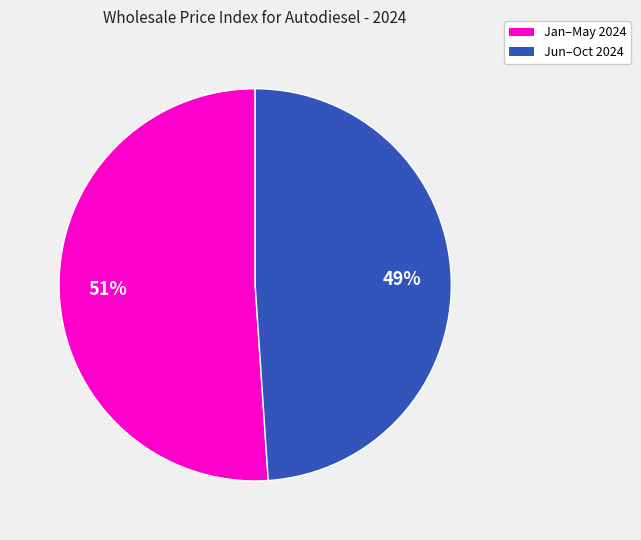

To the nearest percent, what is the average slice percentage?

50%